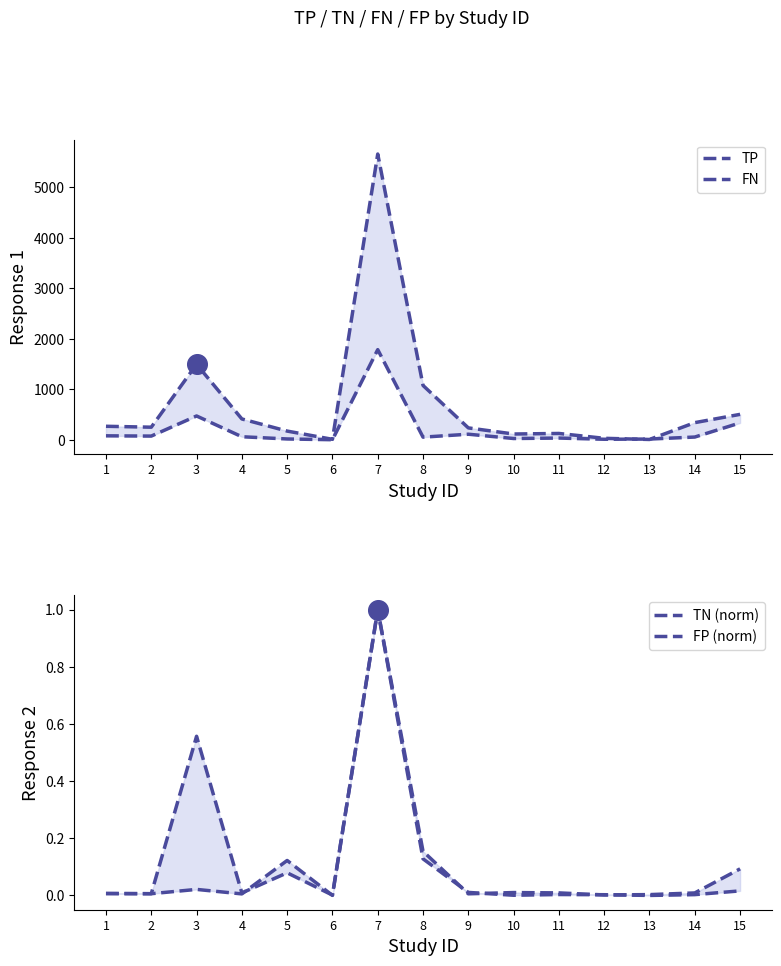

At which category is the sum across all series the highest?

7